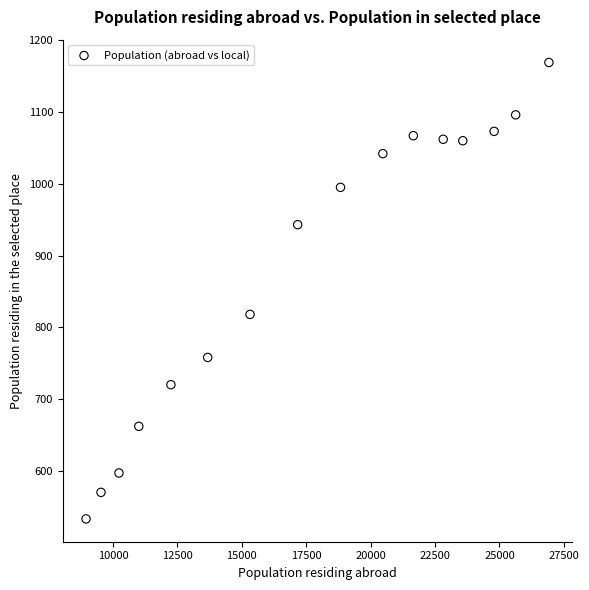

What Y value in the scatter plot is closest to 851?

818